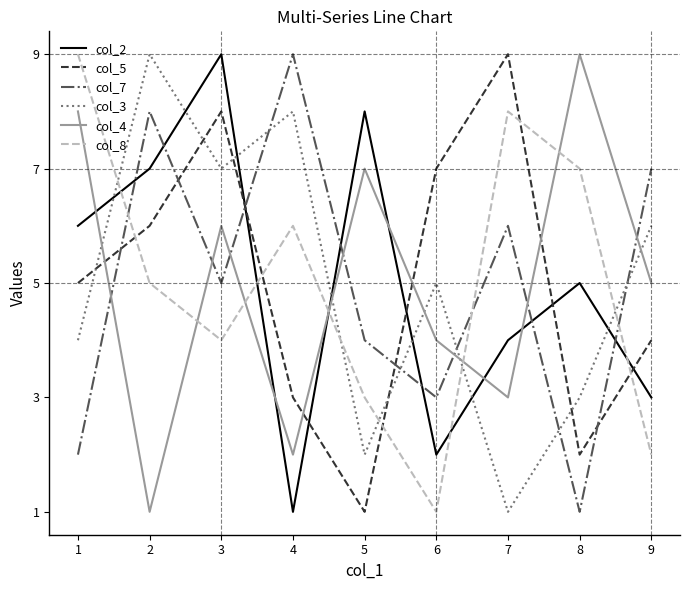

List the labels in order of col_3 value, largest first.

2, 4, 3, 9, 6, 1, 8, 5, 7